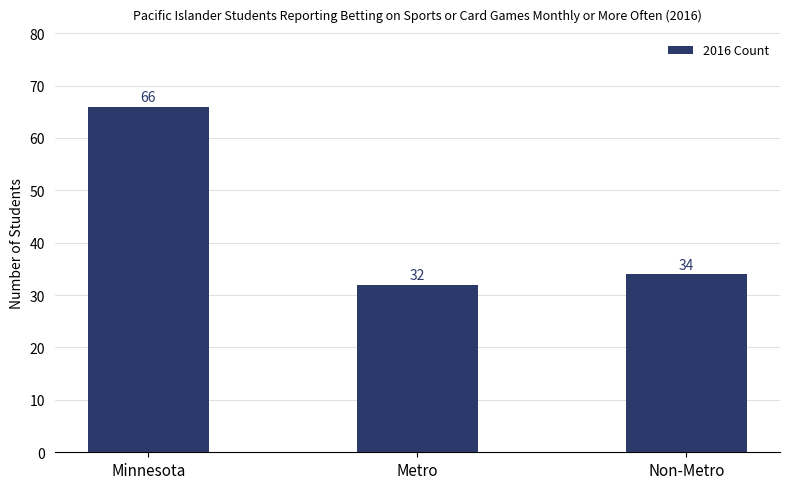

The chart shows a value of 66 at Minnesota. True or false?

True